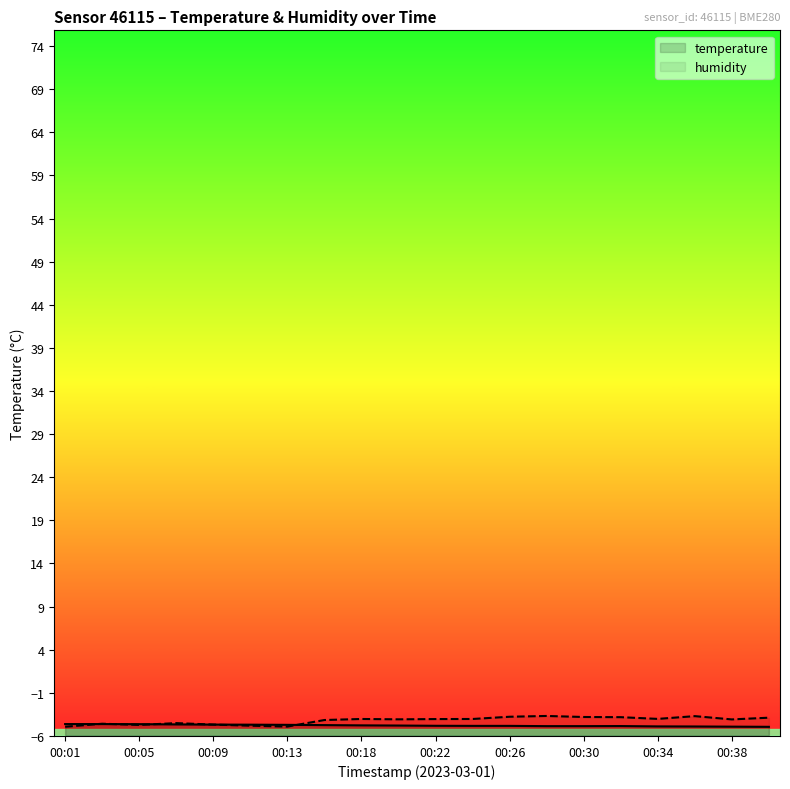

At which label is temperature closest to -4?

00:01